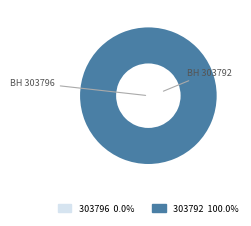

How many segments does this pie chart have?

2